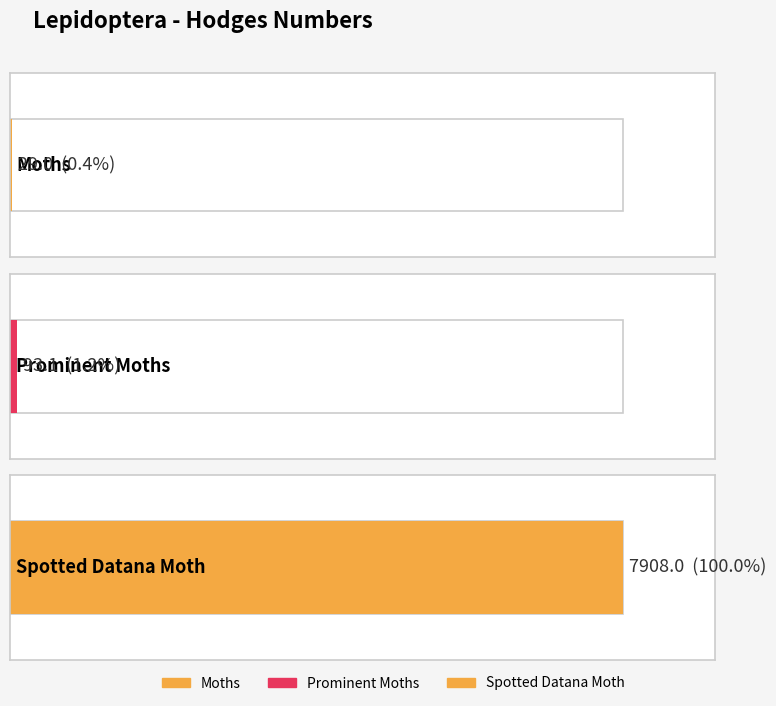

What is the difference between the maximum and minimum values?

7879.0